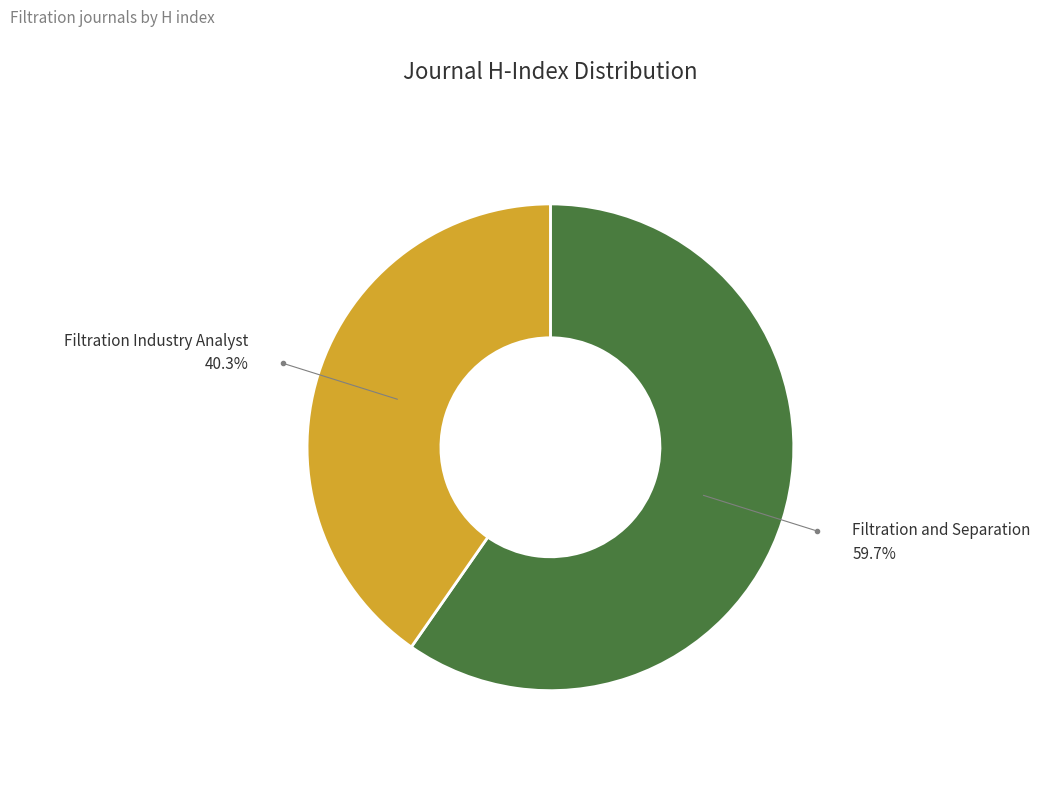

Is there any slice that represents more than half of the pie?

Yes